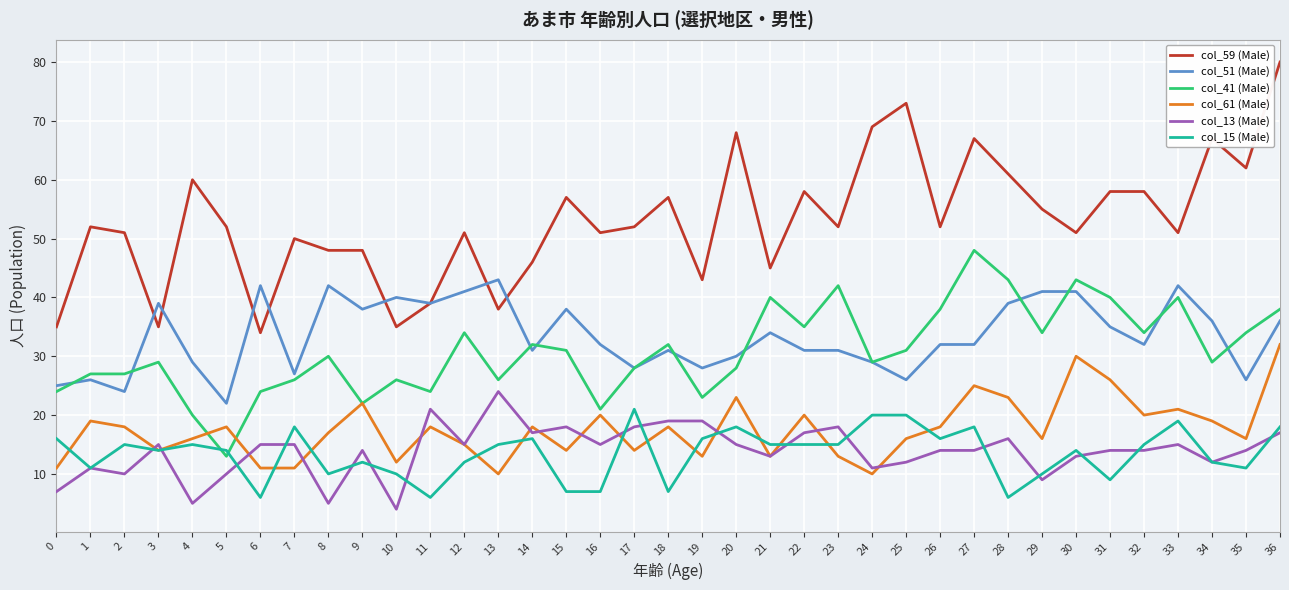

Reading left to right, transcribe all the data shown in this chart.

col_59 (Male): 35	52	51	35	60	52	34	50	48	48	35	39	51	38	46	57	51	52	57	43	68	45	58	52	69	73	52	67	61	55	51	58	58	51	67	62	80
col_51 (Male): 25	26	24	39	29	22	42	27	42	38	40	39	41	43	31	38	32	28	31	28	30	34	31	31	29	26	32	32	39	41	41	35	32	42	36	26	36
col_41 (Male): 24	27	27	29	20	13	24	26	30	22	26	24	34	26	32	31	21	28	32	23	28	40	35	42	29	31	38	48	43	34	43	40	34	40	29	34	38
col_61 (Male): 11	19	18	14	16	18	11	11	17	22	12	18	15	10	18	14	20	14	18	13	23	13	20	13	10	16	18	25	23	16	30	26	20	21	19	16	32
col_13 (Male): 7	11	10	15	5	10	15	15	5	14	4	21	15	24	17	18	15	18	19	19	15	13	17	18	11	12	14	14	16	9	13	14	14	15	12	14	17
col_15 (Male): 16	11	15	14	15	14	6	18	10	12	10	6	12	15	16	7	7	21	7	16	18	15	15	15	20	20	16	18	6	10	14	9	15	19	12	11	18